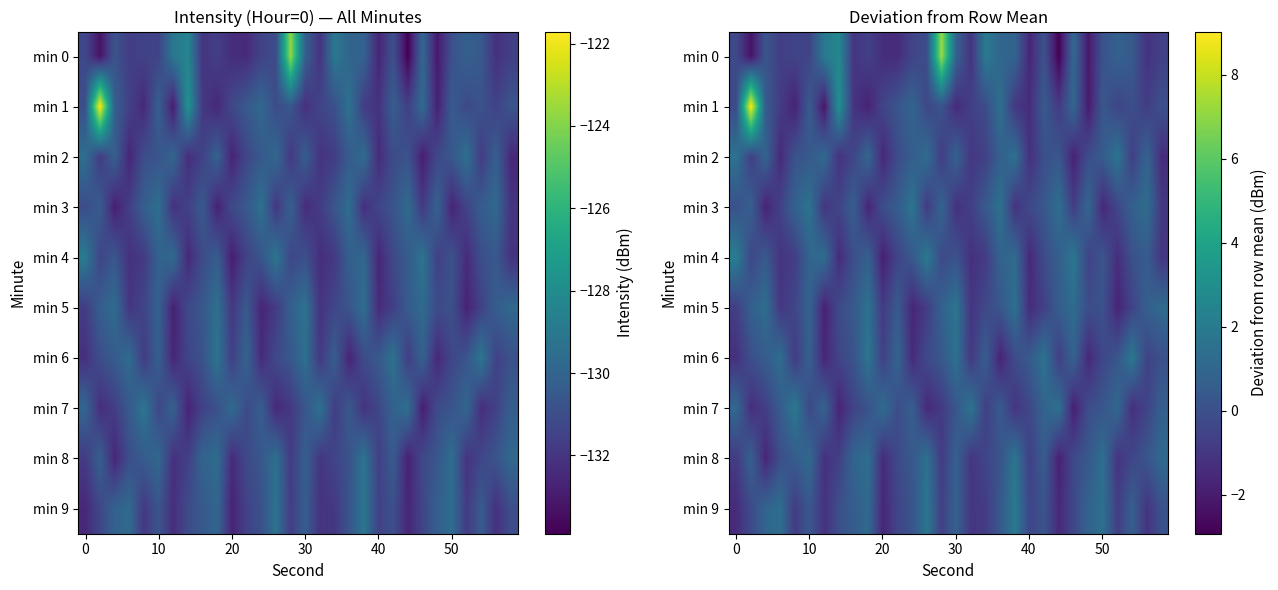

How many values in min 2 are below zero?

15